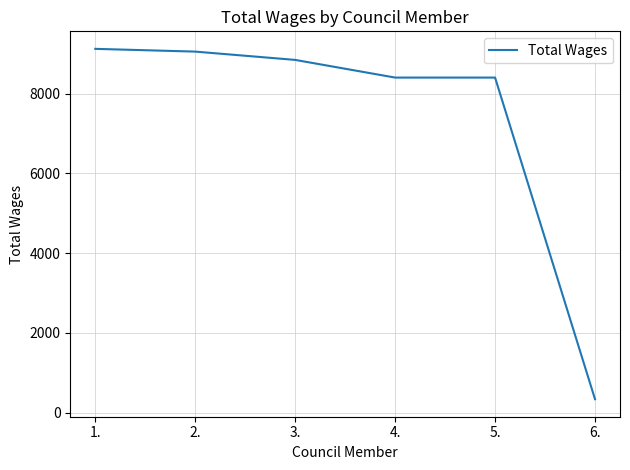

What is the change in value from 1. to 5.?

-720